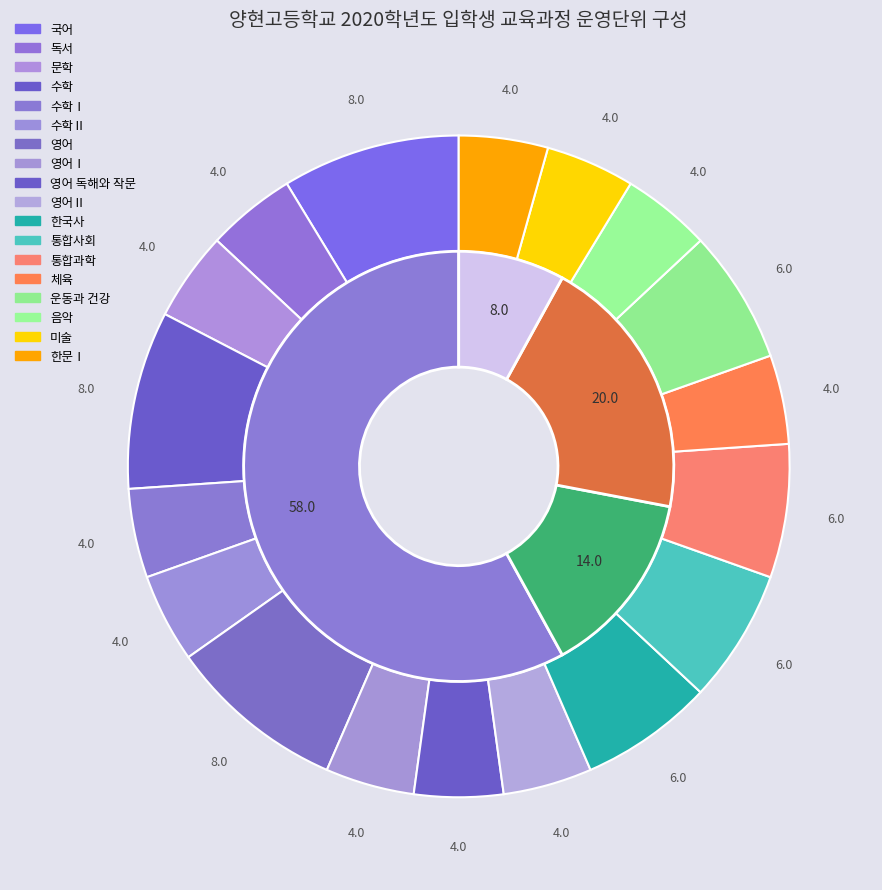

Does any single category account for the majority?

No